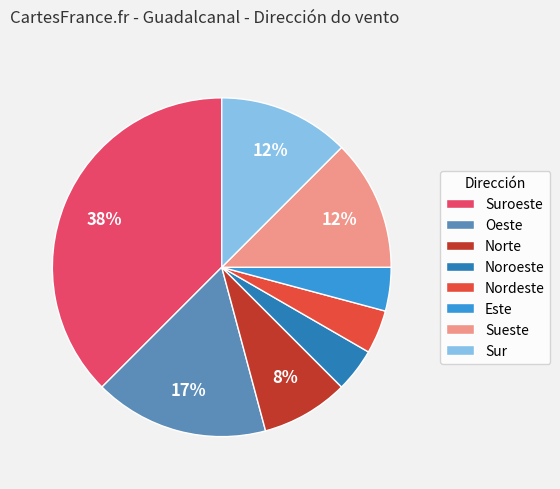

Is there any slice that represents more than half of the pie?

No